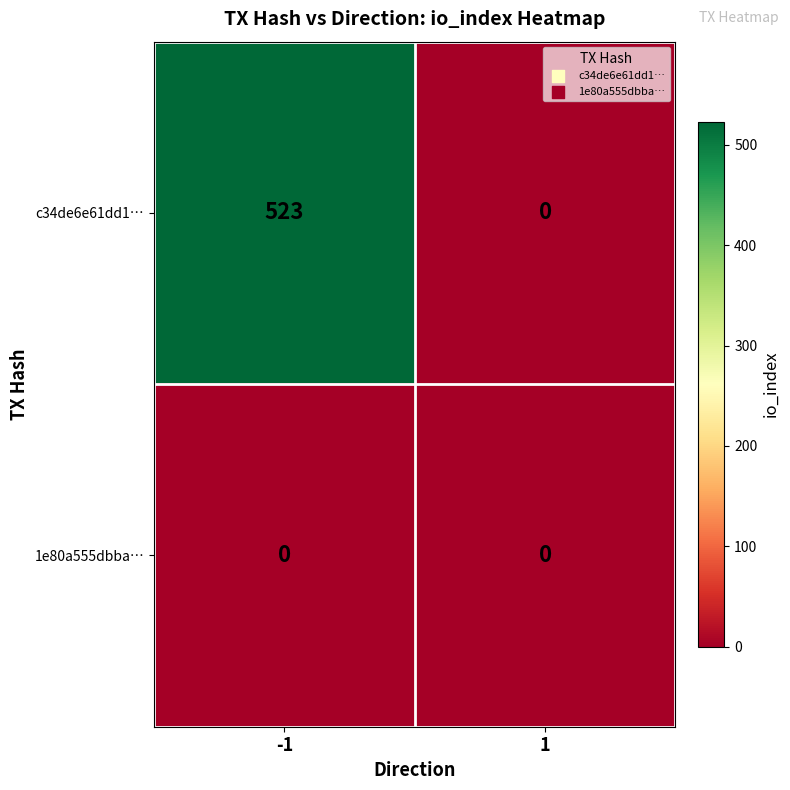

List the series in order of their peak value, highest first.

c34de6e61dd1…, 1e80a555dbba…